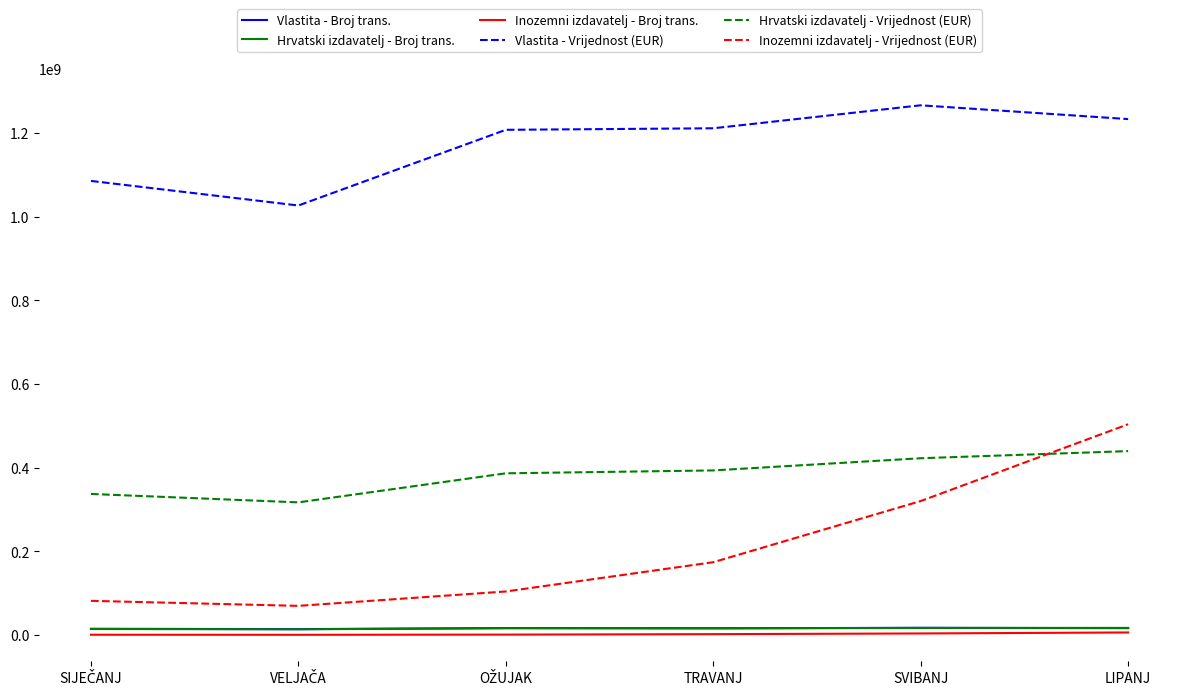

Which series has the largest total across all categories?

Vlastita - Vrijednost (EUR)